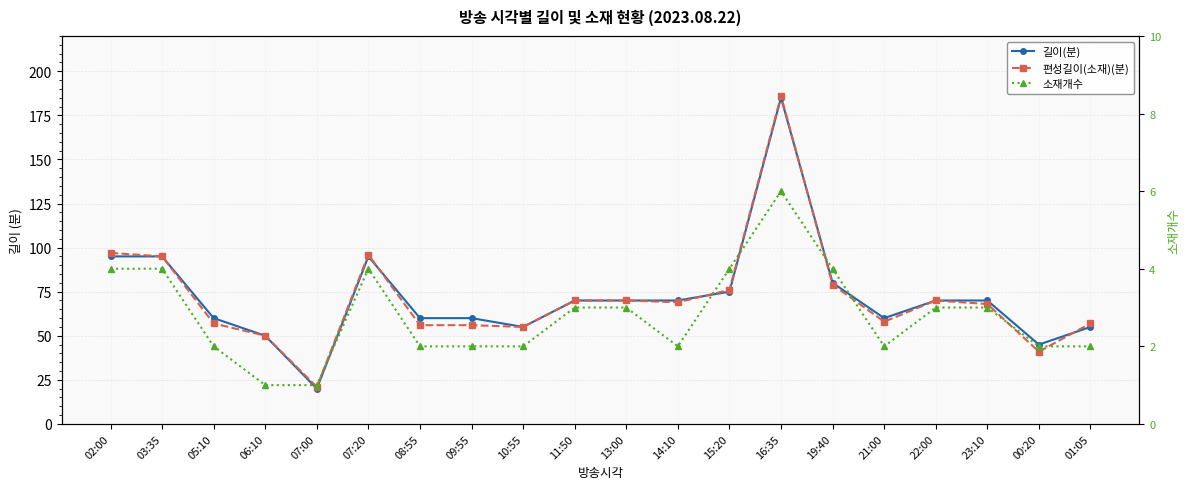

What is the lowest value of the 소재개수 series?

1